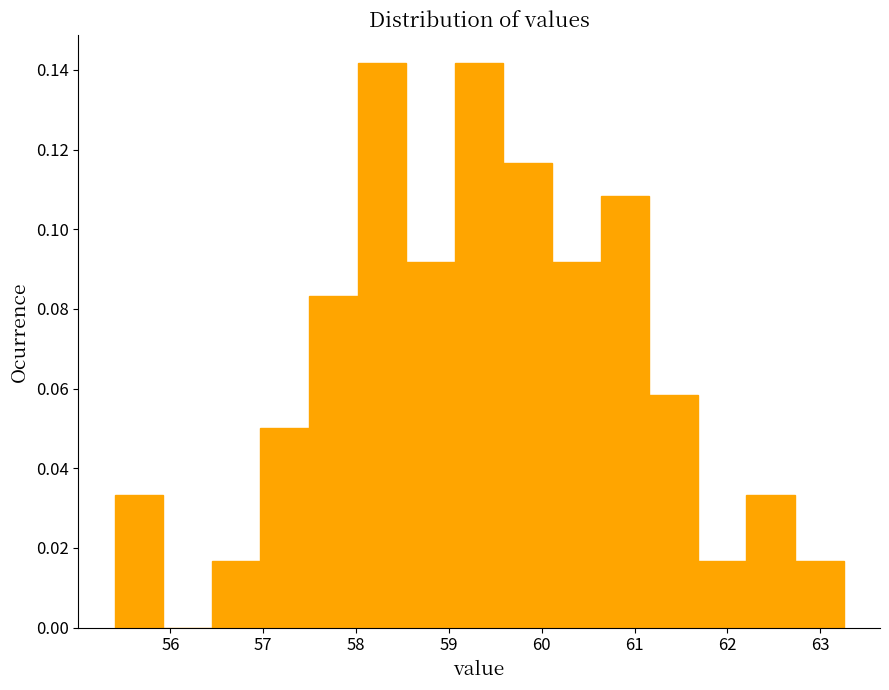

Reading left to right, list every bar in this chart as the range it spans on the x-axis followed by its height. Neither the bar edges nor the heights are printed on the chart, so give them approximately, as read against the axes.

55.4 to 55.9: 0.034
55.9 to 56.4: 0
56.4 to 57.0: 0.016
57.0 to 57.5: 0.050
57.5 to 58.0: 0.084
58.0 to 58.5: 0.142
58.5 to 59.1: 0.092
59.1 to 59.6: 0.142
59.6 to 60.1: 0.116
60.1 to 60.6: 0.092
60.6 to 61.2: 0.108
61.2 to 61.7: 0.058
61.7 to 62.2: 0.016
62.2 to 62.7: 0.034
62.7 to 63.3: 0.016